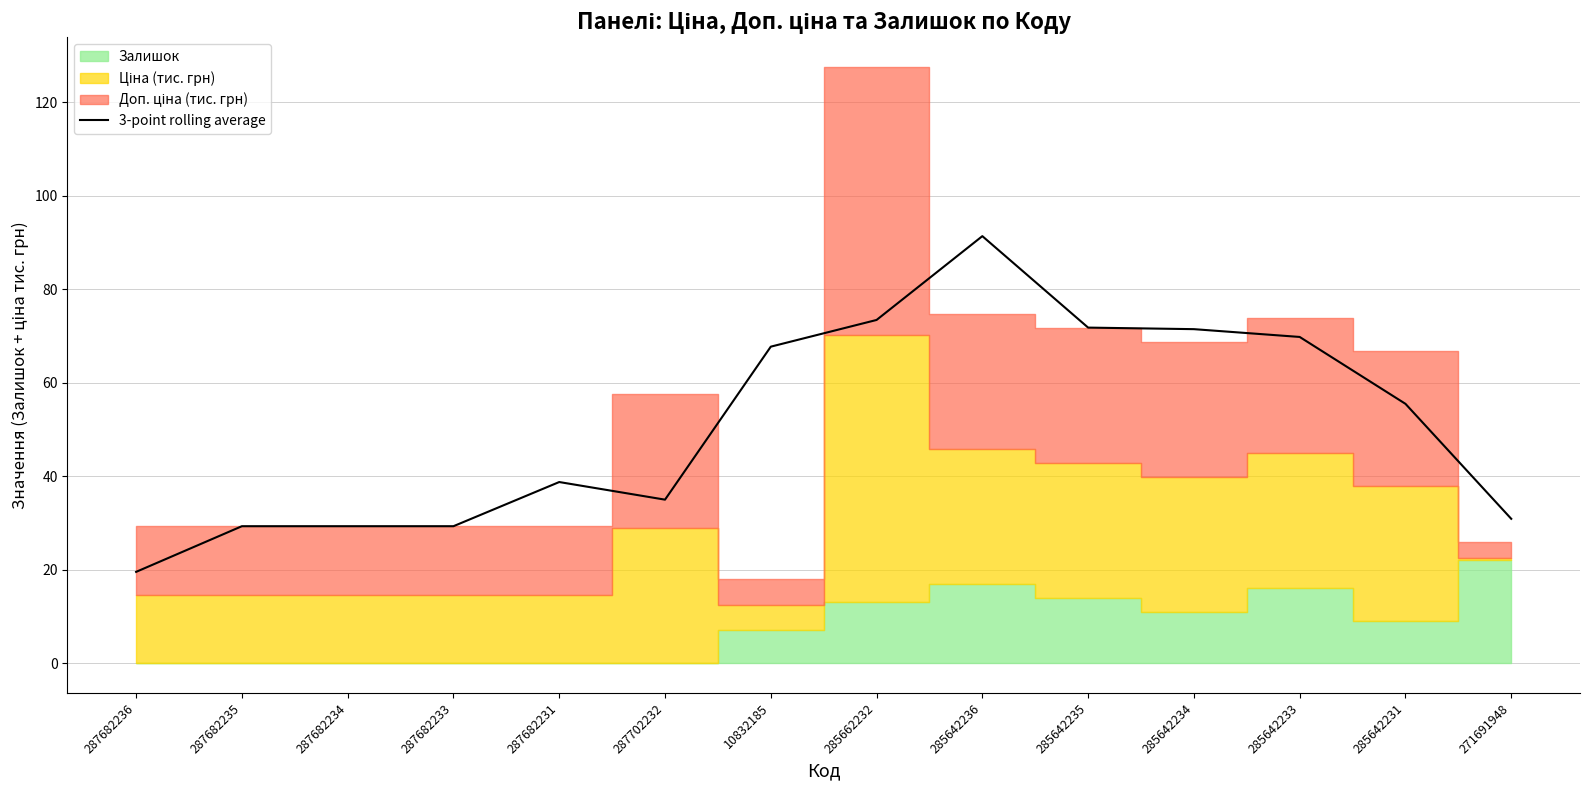

What is the minimum value shown in the chart?

19.5